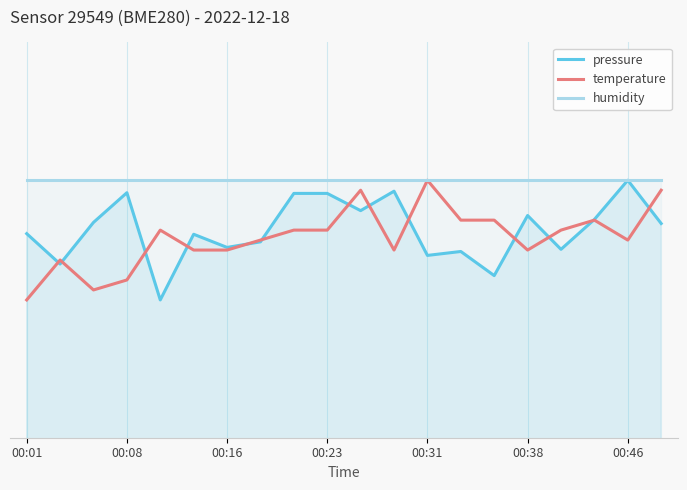

What is the value of the temperature point at the 2nd from the left?

102283.2